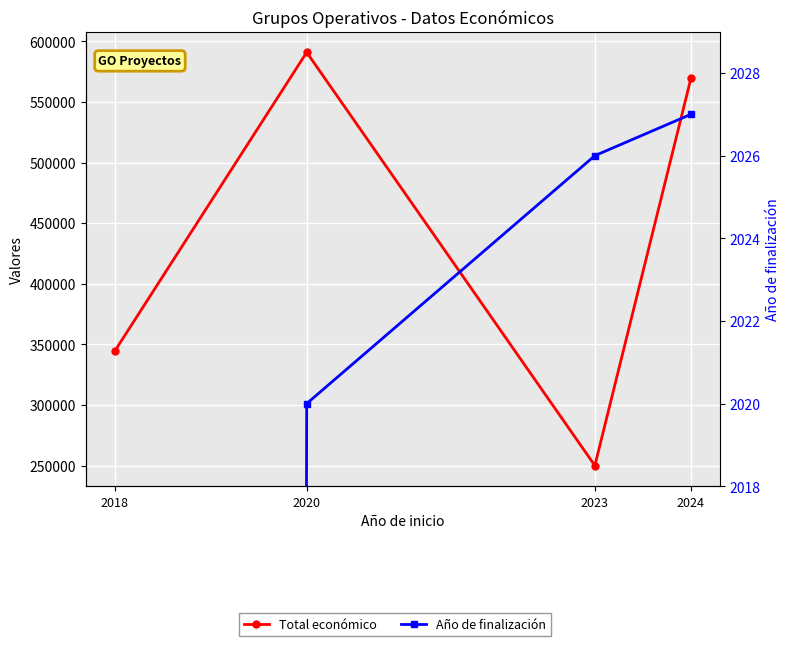

What is the difference between the highest and lowest values at 2020?

588889